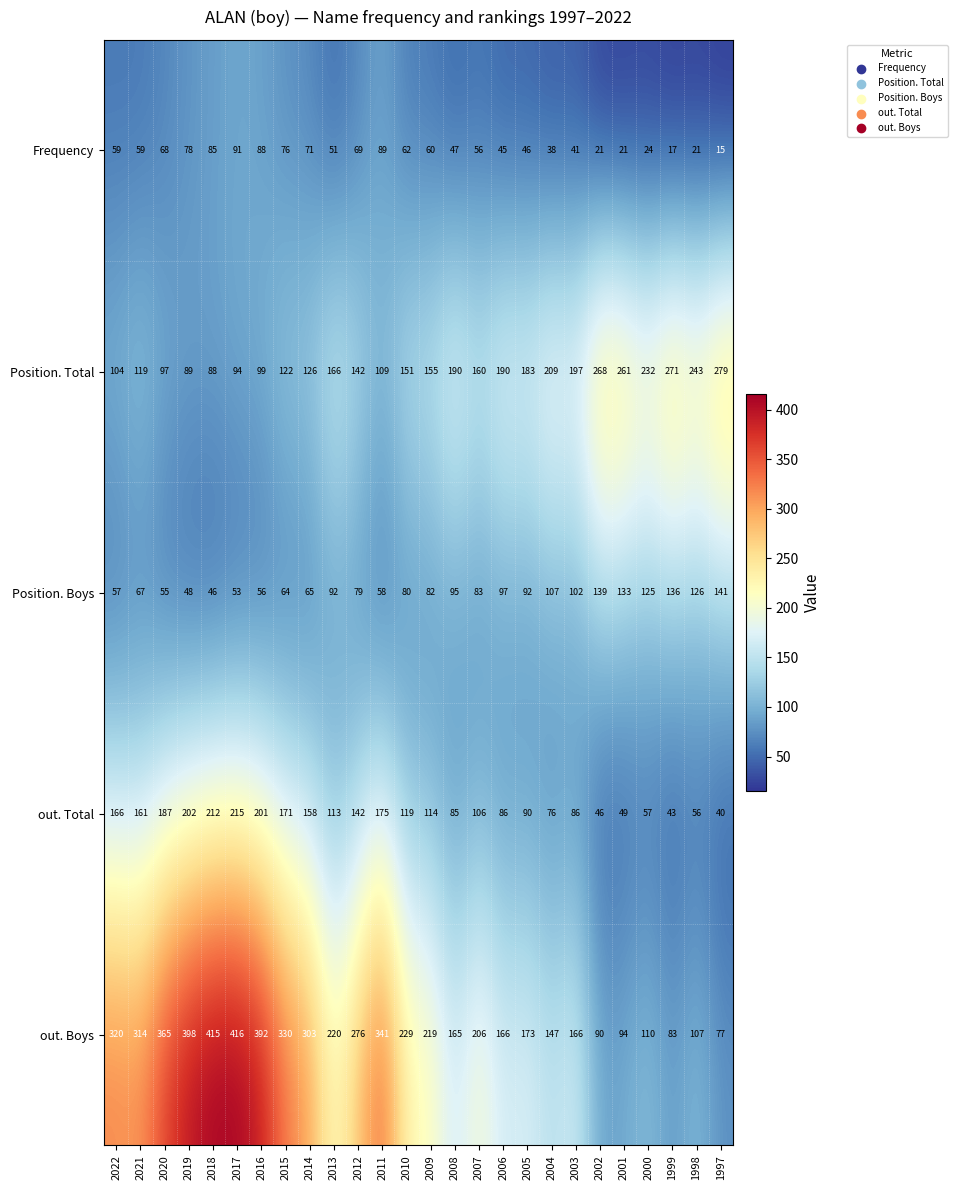

Which label corresponds to the largest value in the chart?

2017